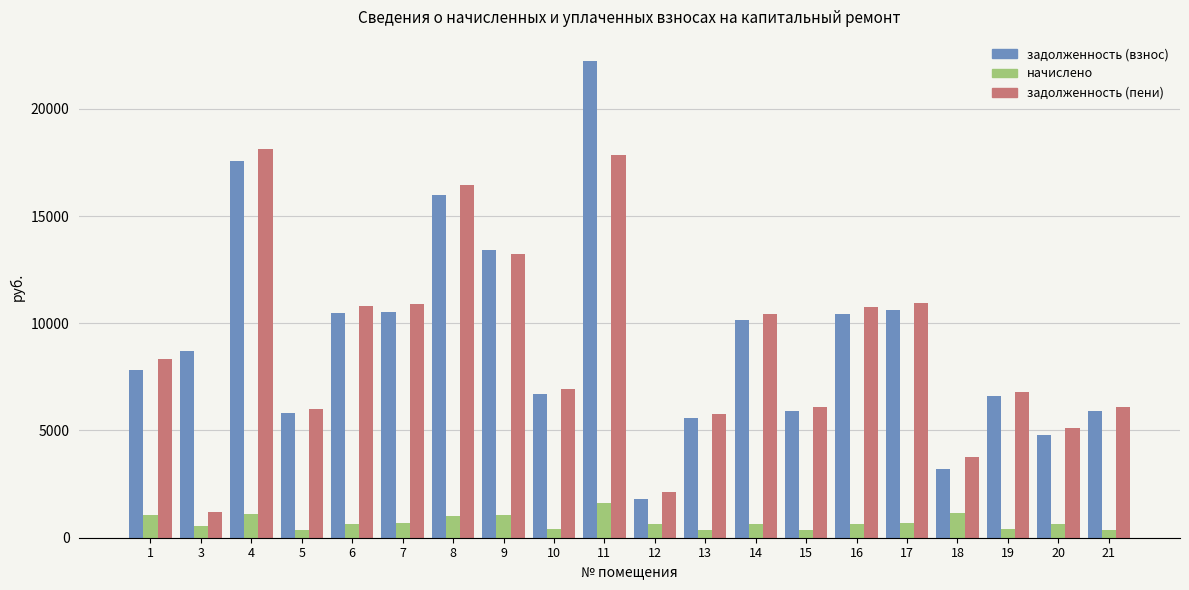

What is the approximate value of задолженность (пени) at 3?

1180.8